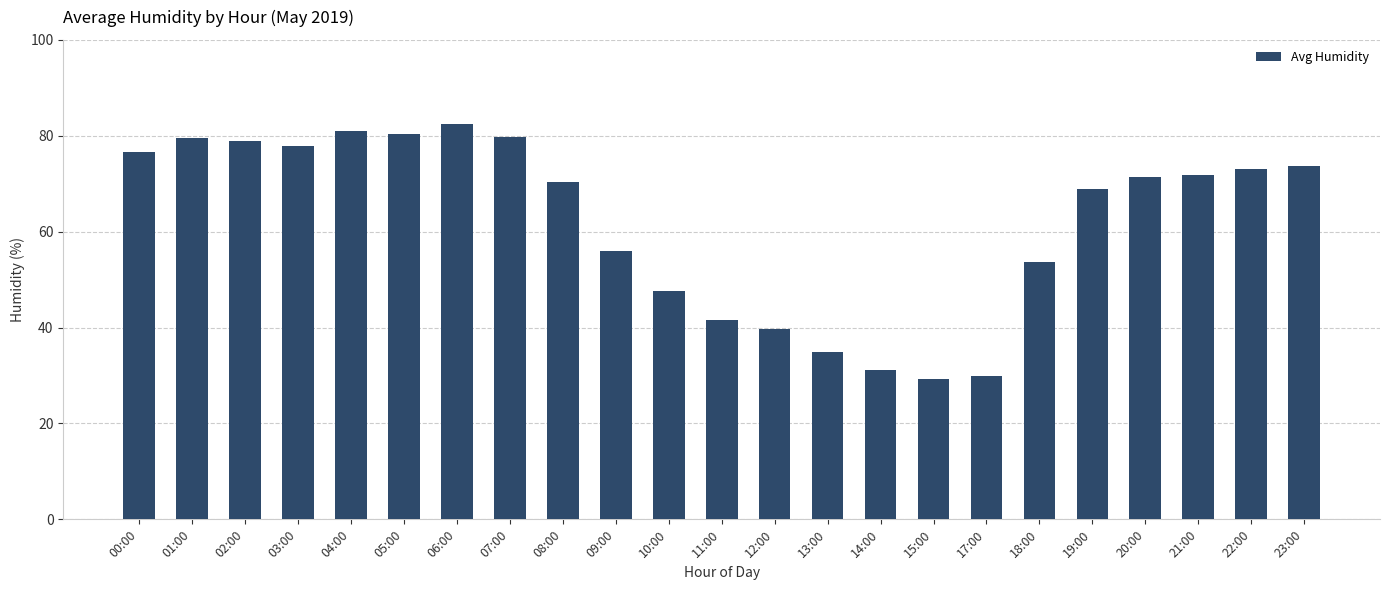

What is the difference between the maximum and second lowest values?

52.5